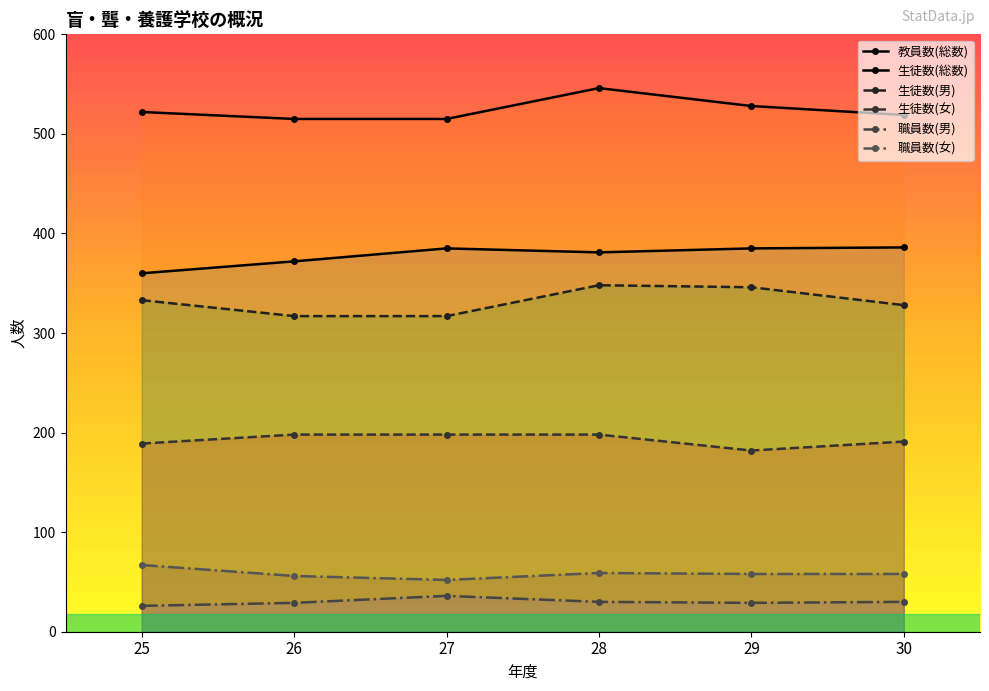

What is the lowest value of the 生徒数(男) series?

317